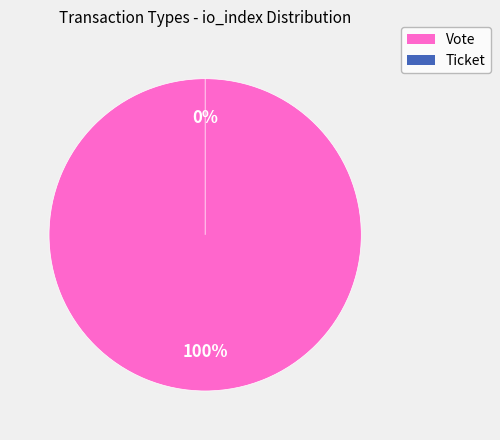

Which has a higher value, Vote or Ticket?

Vote